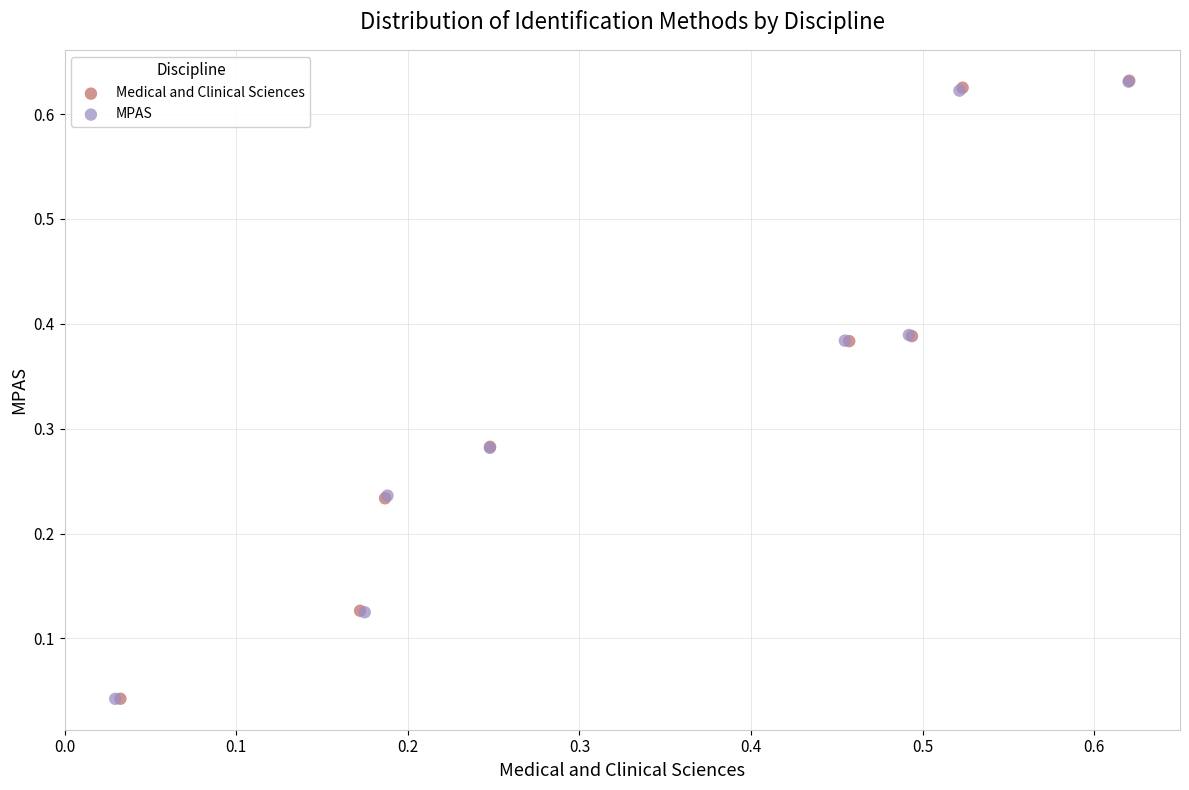

Which series has the largest Y range (max minus min)?

Medical and Clinical Sciences